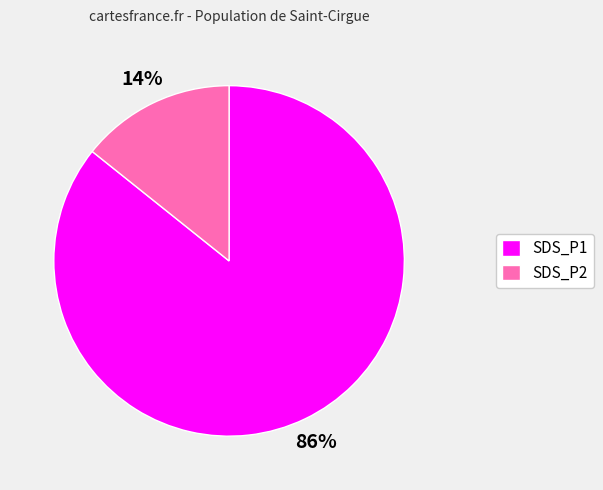

The SDS_P2 slice represents 1% of the pie. True or false?

False